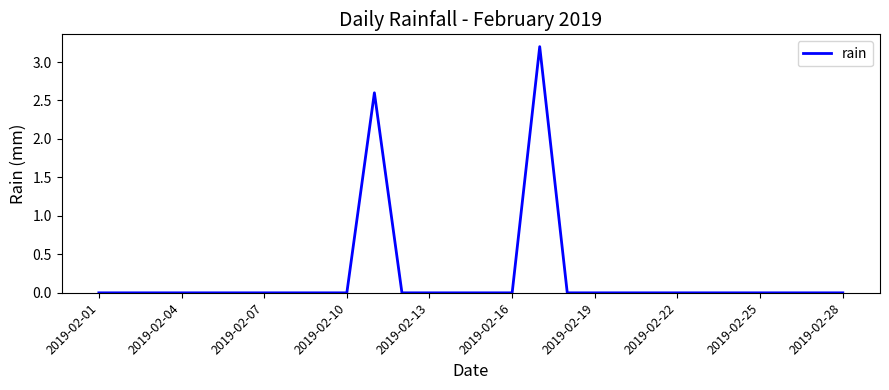

What is the difference between the maximum and minimum values?

3.2